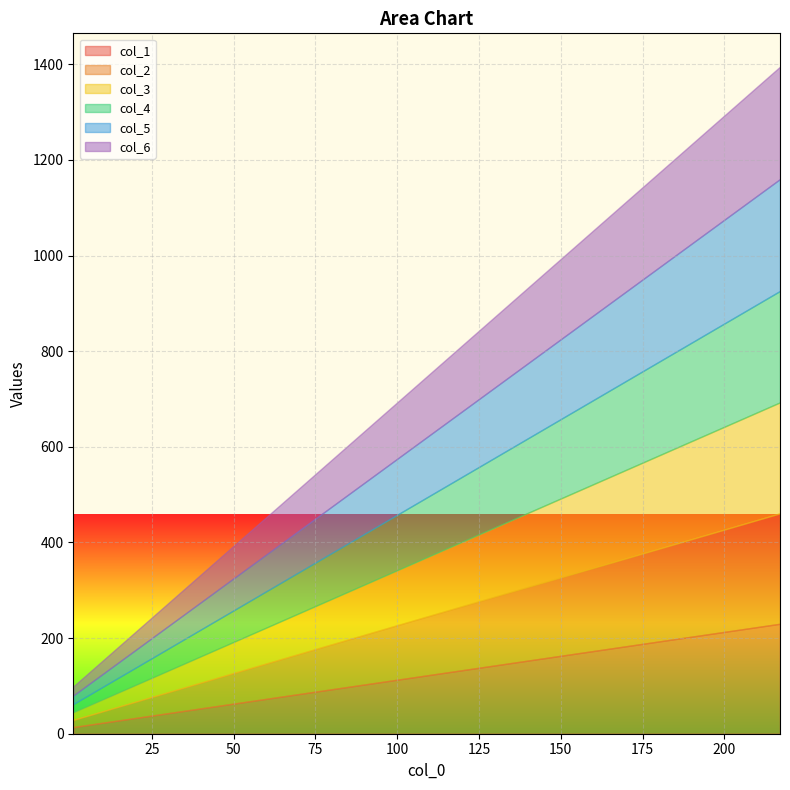

What is the maximum value for col_4?

233